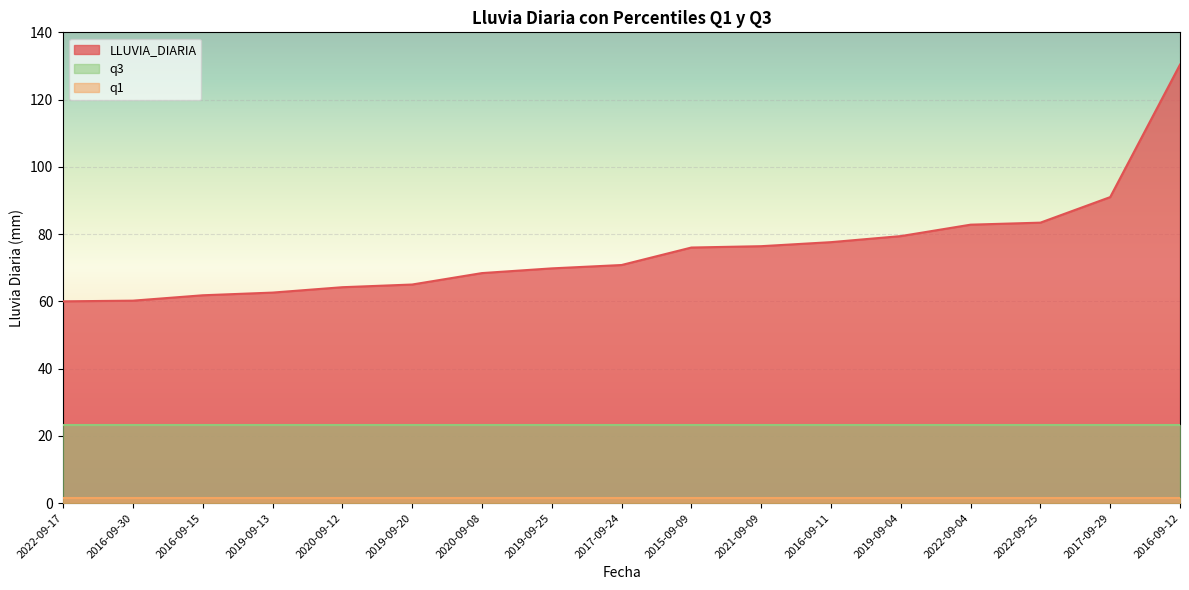

True or false: q3 has more than 1 points higher than both neighbors.

False